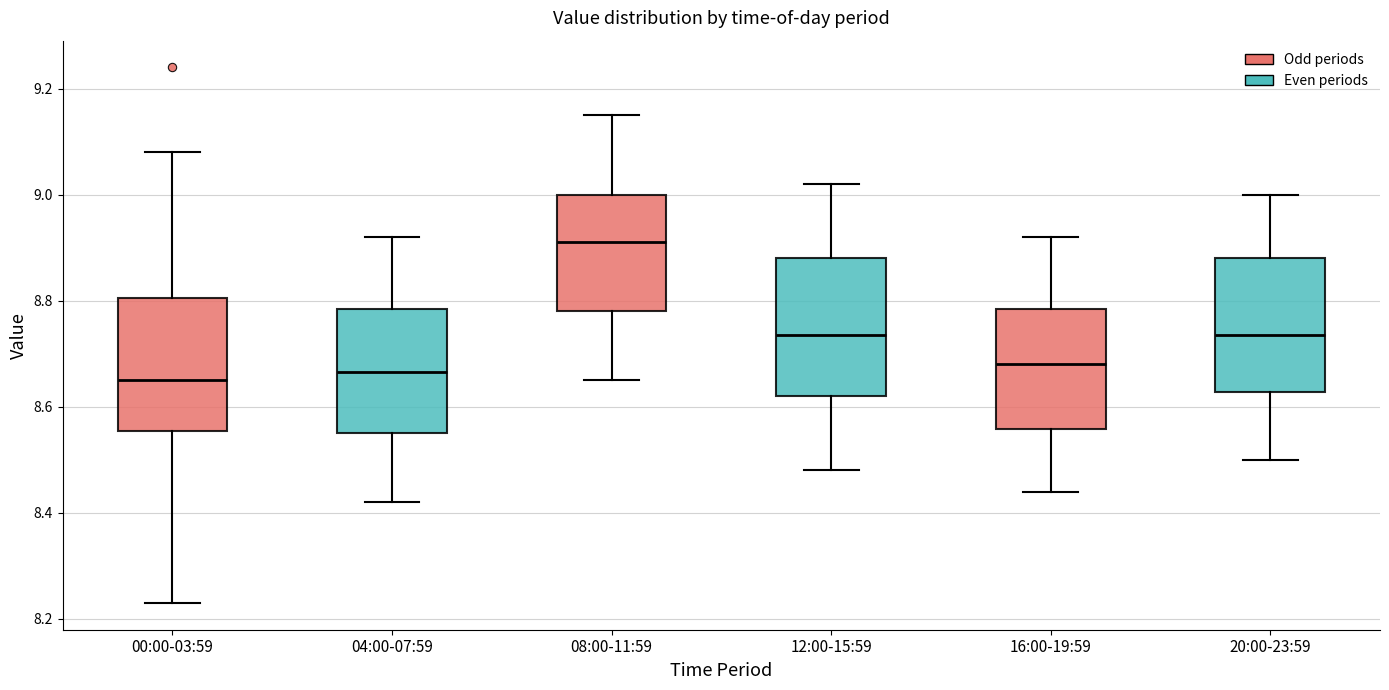

Reading left to right, transcribe this box plot: for each box, give where its median line is, the range the box spans, and where its two whiskers end, as read against the y-axis. The values are not printed on the chart, so give them approximately, as read against the axis.

00:00-03:59: median 8.66, box 8.56 to 8.80, whiskers 8.24 to 9.08
04:00-07:59: median 8.66, box 8.56 to 8.78, whiskers 8.42 to 8.92
08:00-11:59: median 8.92, box 8.78 to 9.00, whiskers 8.66 to 9.16
12:00-15:59: median 8.74, box 8.62 to 8.88, whiskers 8.48 to 9.02
16:00-19:59: median 8.68, box 8.56 to 8.78, whiskers 8.44 to 8.92
20:00-23:59: median 8.74, box 8.62 to 8.88, whiskers 8.50 to 9.00